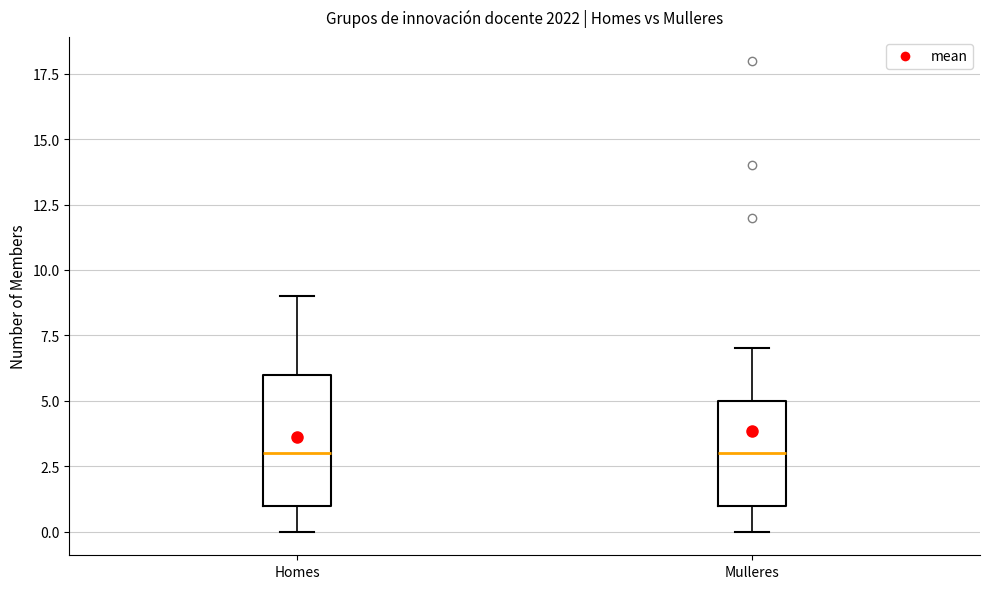

Reading left to right, transcribe this box plot: for each box, give where its median line is, the range the box spans, and where its two whiskers end, as read against the y-axis. The values are not printed on the chart, so give them approximately, as read against the axis.

Homes: median 3, box 1 to 6, whiskers 0 to 9
Mulleres: median 3, box 1 to 5, whiskers 0 to 7